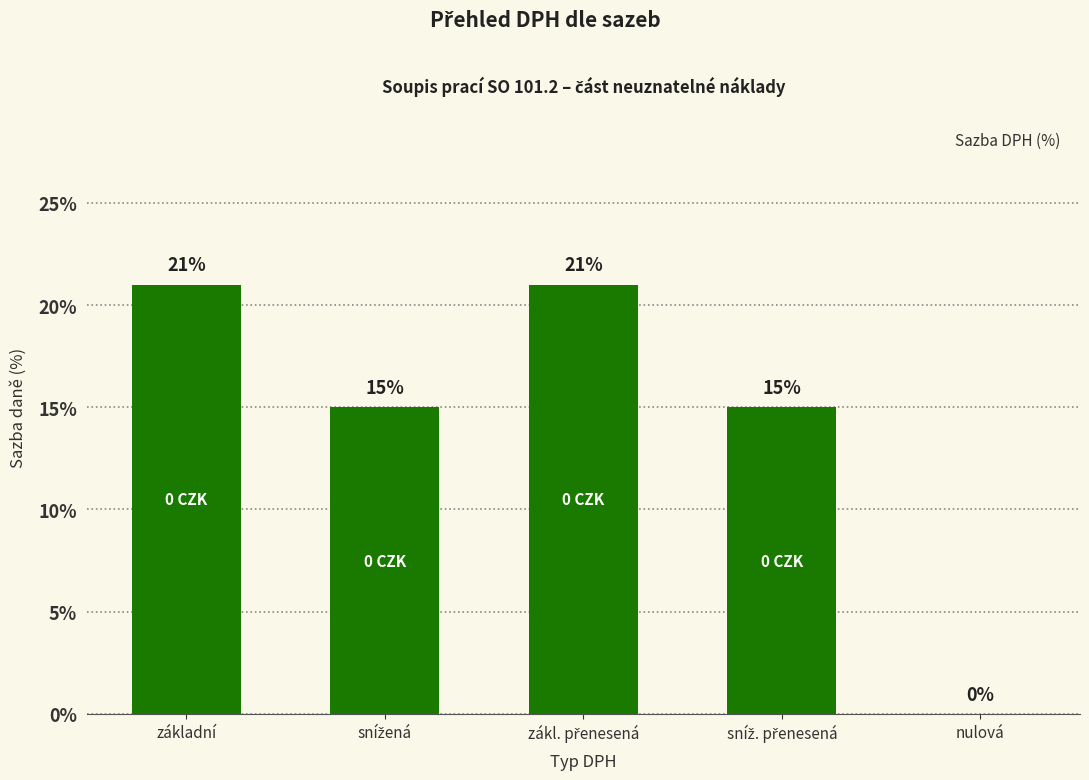

The value at nulová is 0. True or false?

True